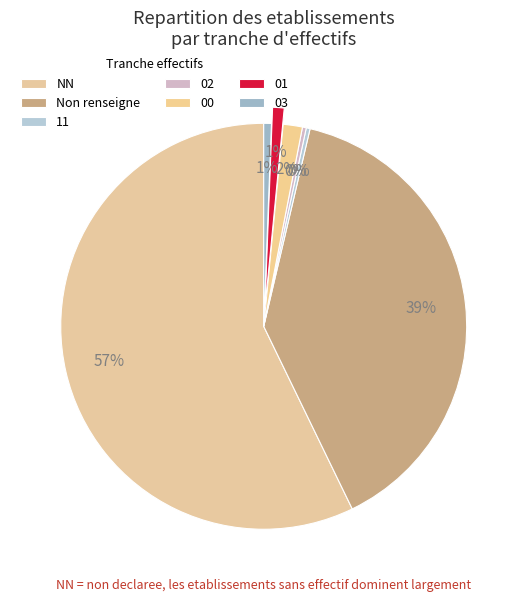

Count the number of slices in the pie.

7